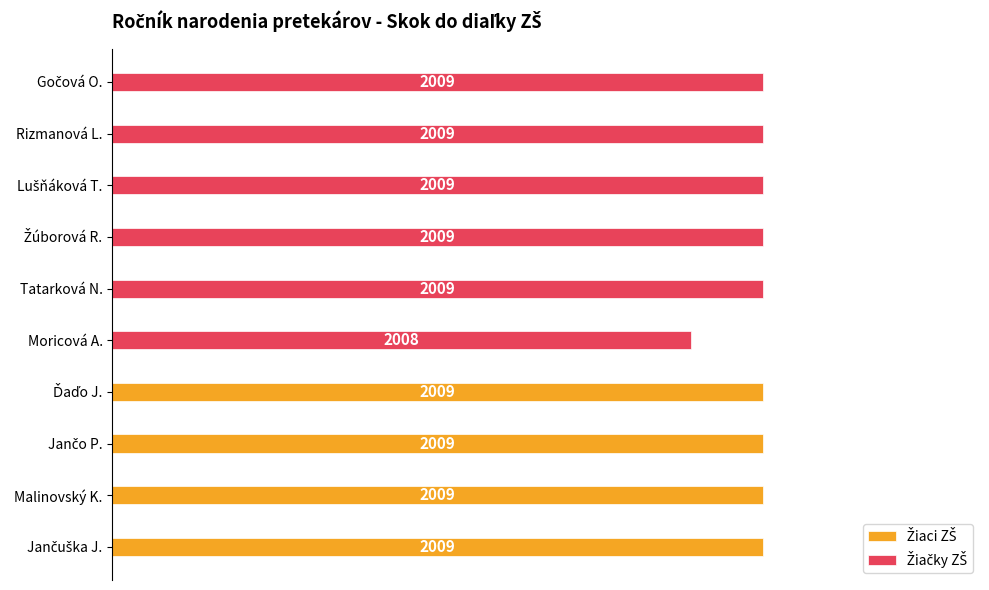

What is the minimum value shown in the chart?

8